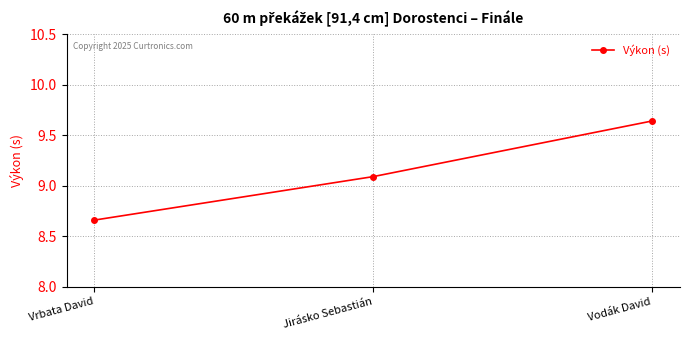

The chart shows a value of 12.4 at Jirásko Sebastián. True or false?

False